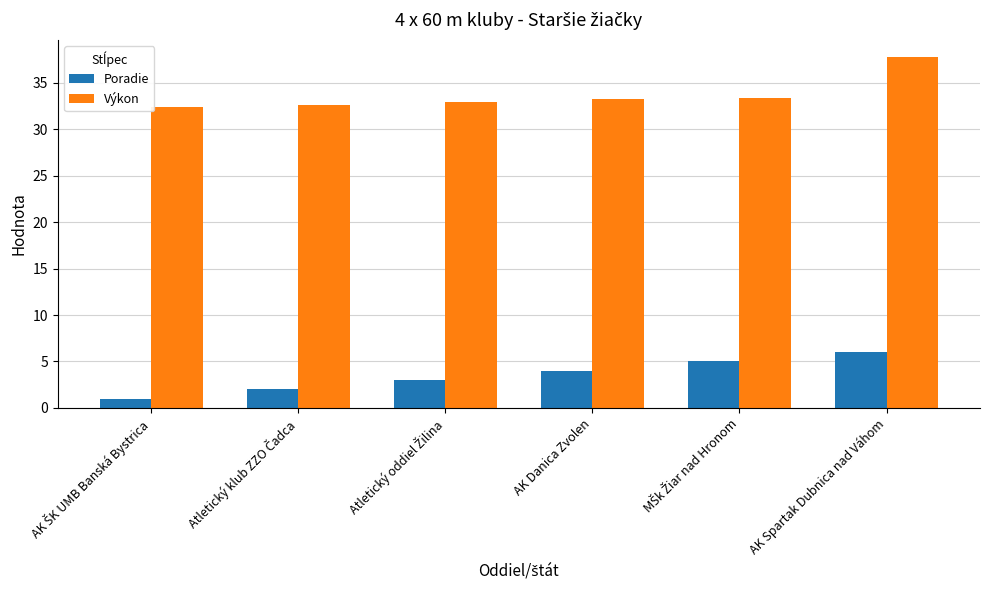

At which category is the sum across all series the highest?

AK Spartak Dubnica nad Váhom